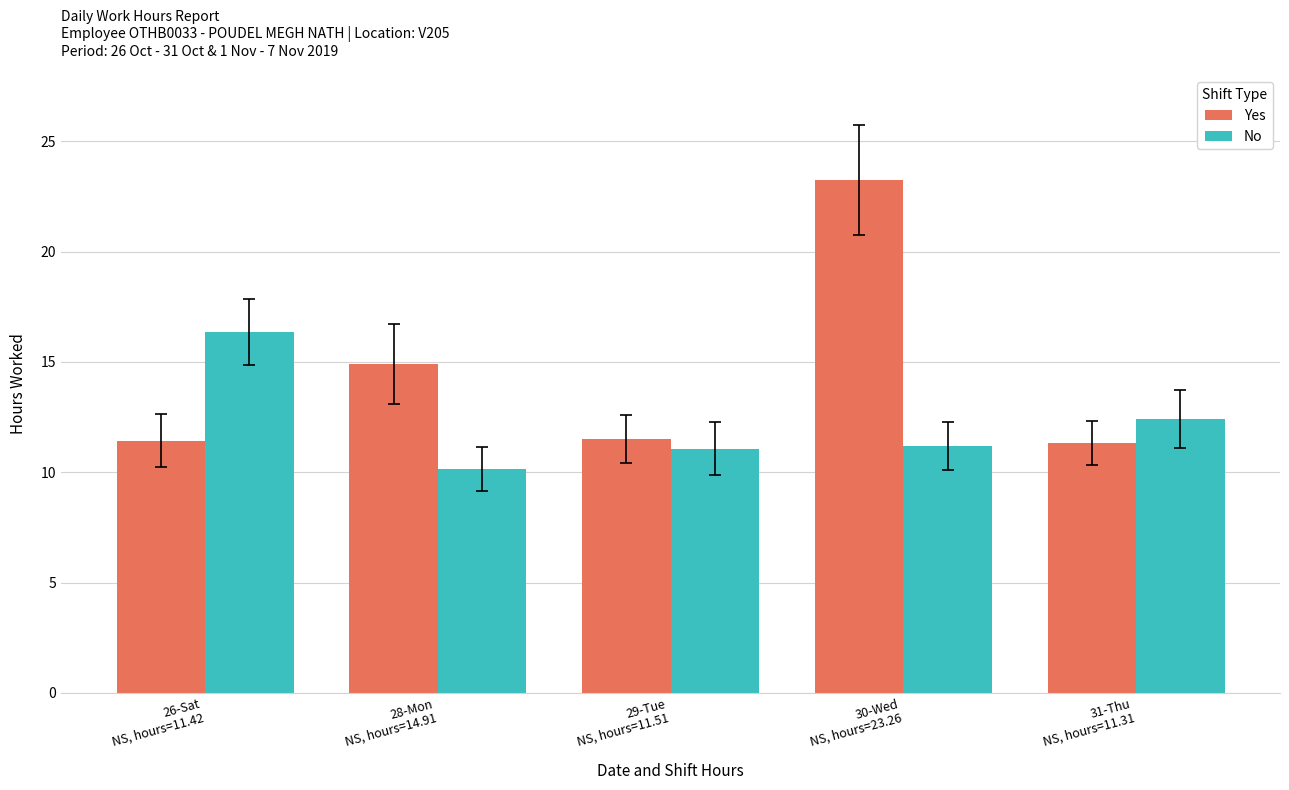

What is the minimum value shown in the chart?

10.2